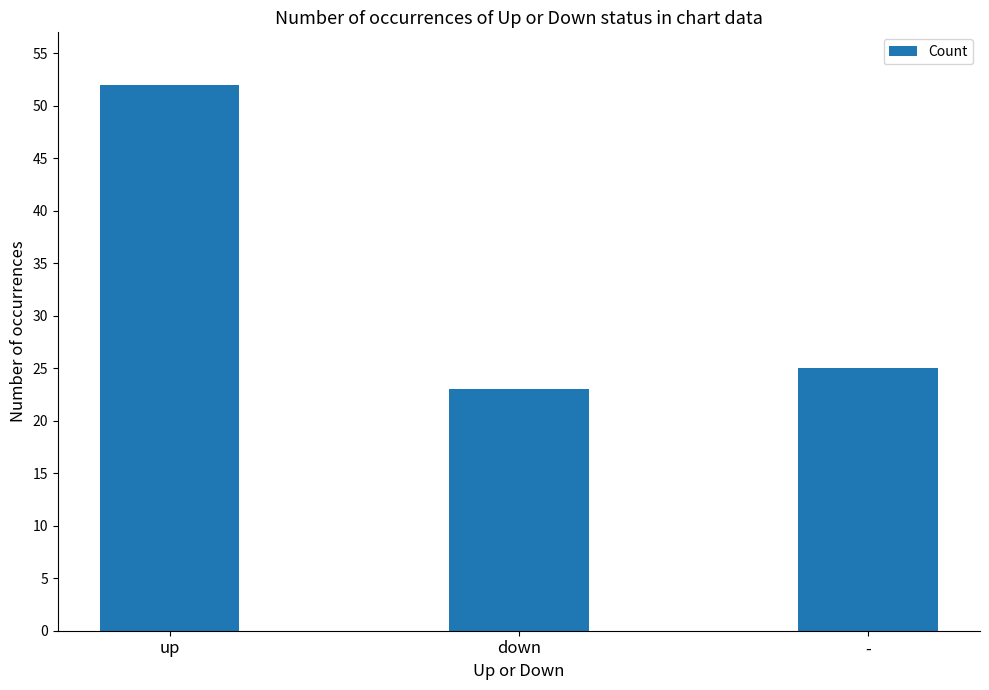

What is the change in value from up to down?

-29